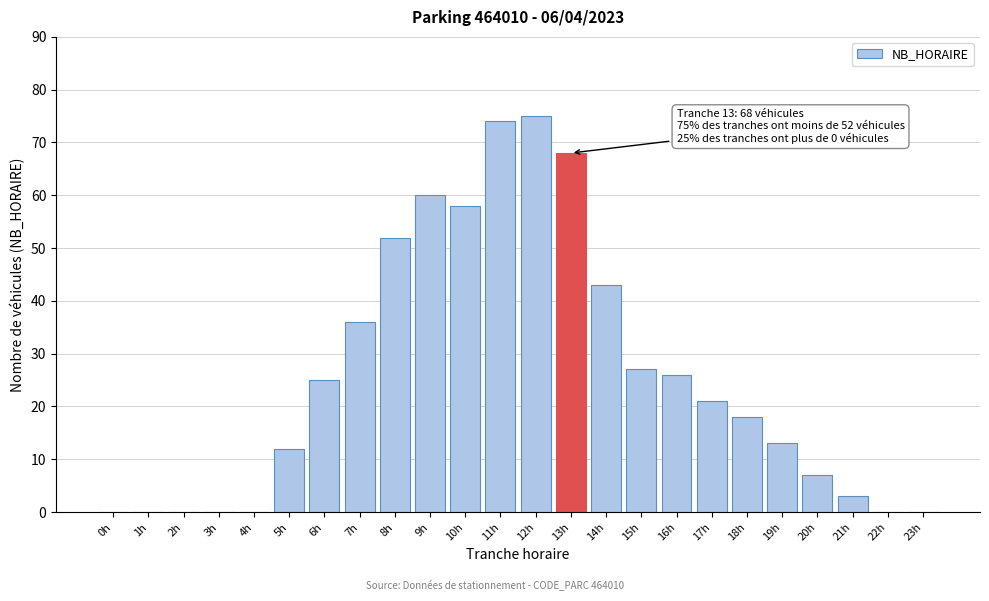

Reading left to right, extract all data points from this chart.

0h=0	1h=0	2h=0	3h=0	4h=0	5h=12	6h=25	7h=36	8h=52	9h=60	10h=58	11h=74	12h=75	13h=68	14h=43	15h=27	16h=26	17h=21	18h=18	19h=13	20h=7	21h=3	22h=0	23h=0